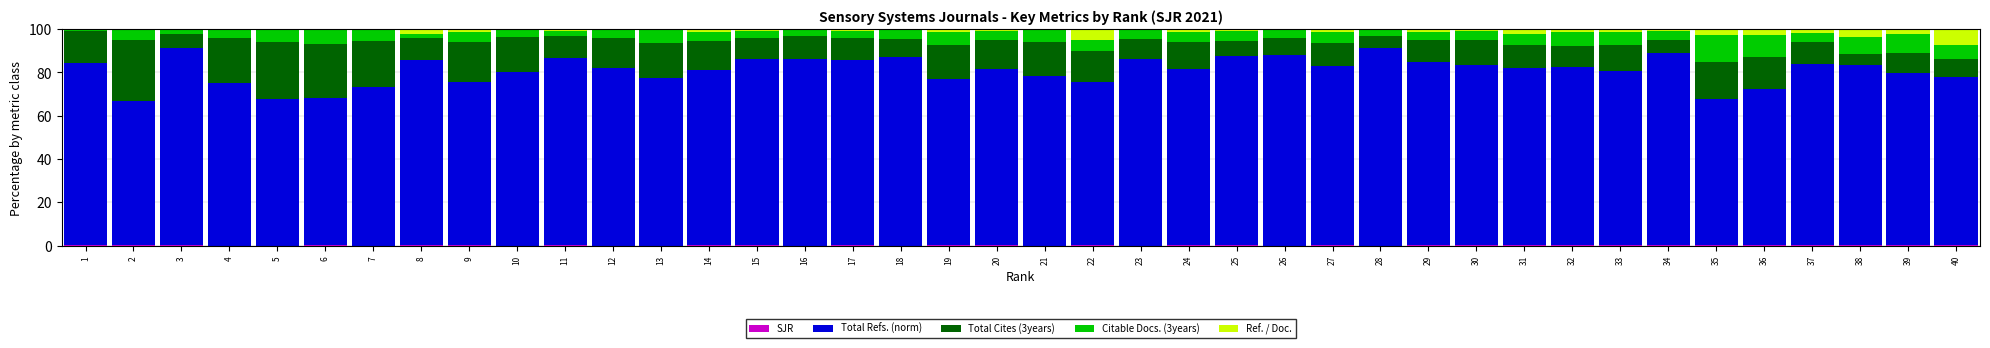

Are the bars horizontal?

No